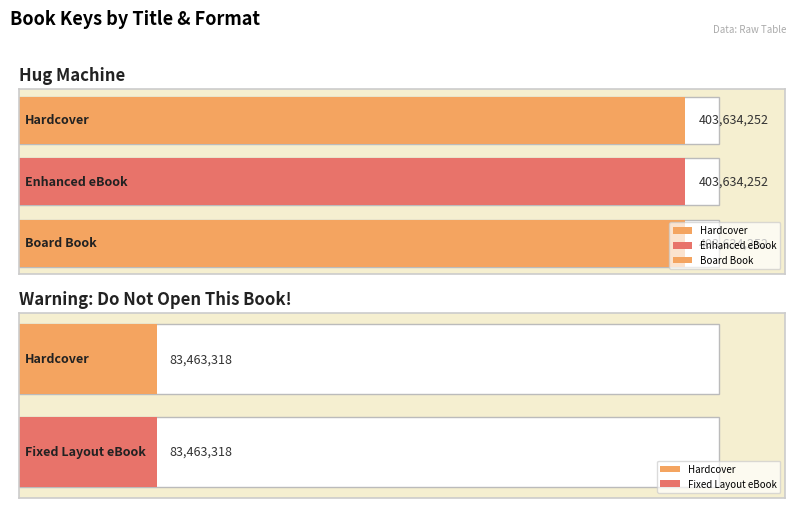

What is the label of the 4th bar from the right?

Hug Machine (Enhanced eBook)